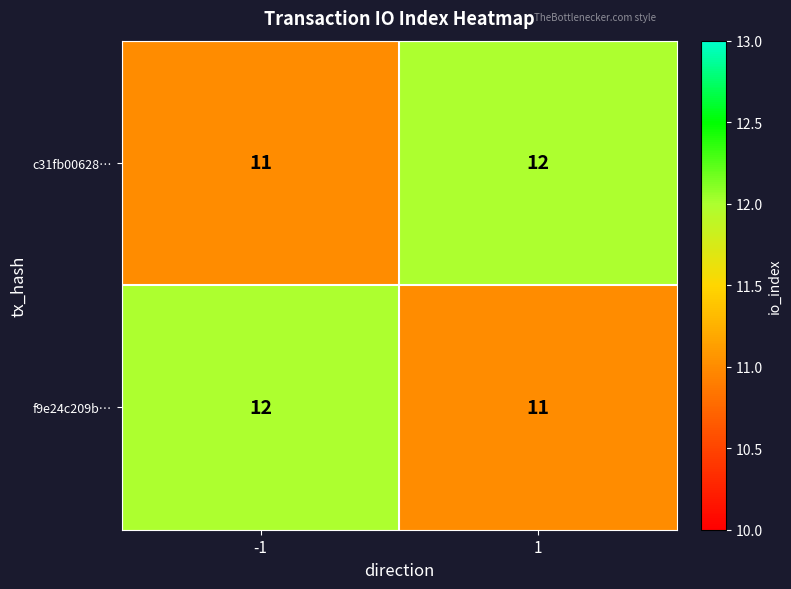

What is the minimum value shown in the chart?

11